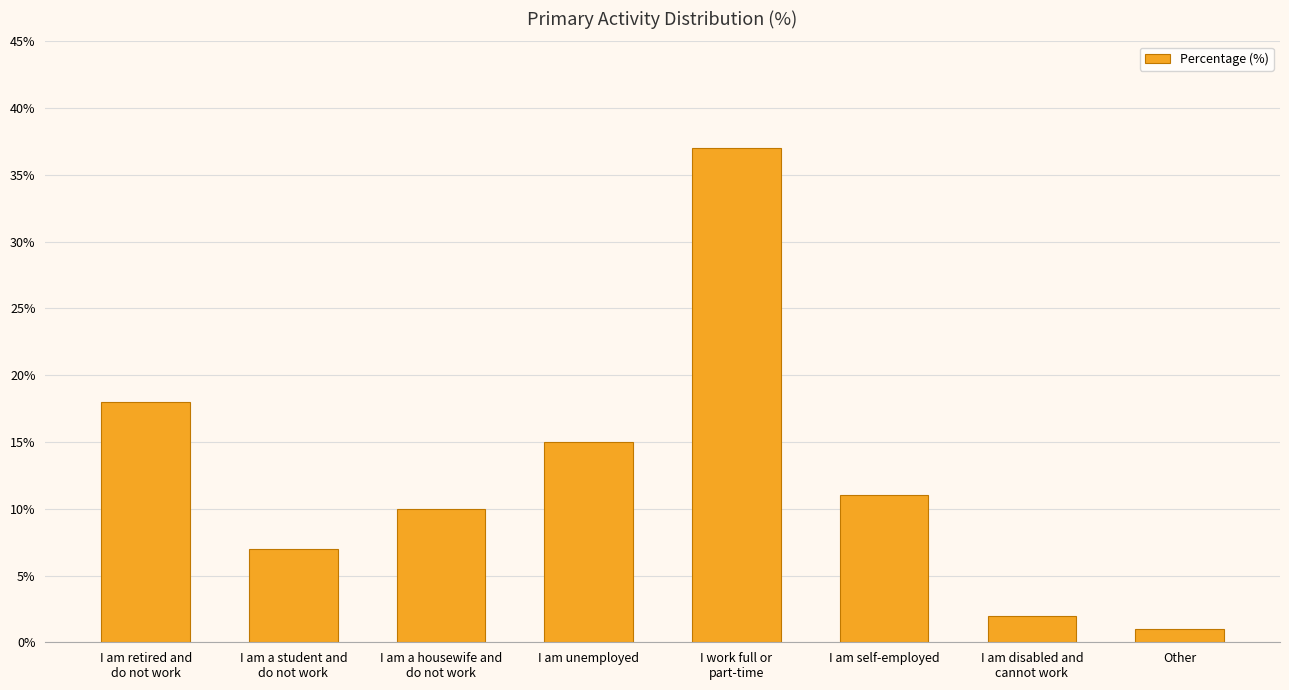

What is the smallest value displayed?

1